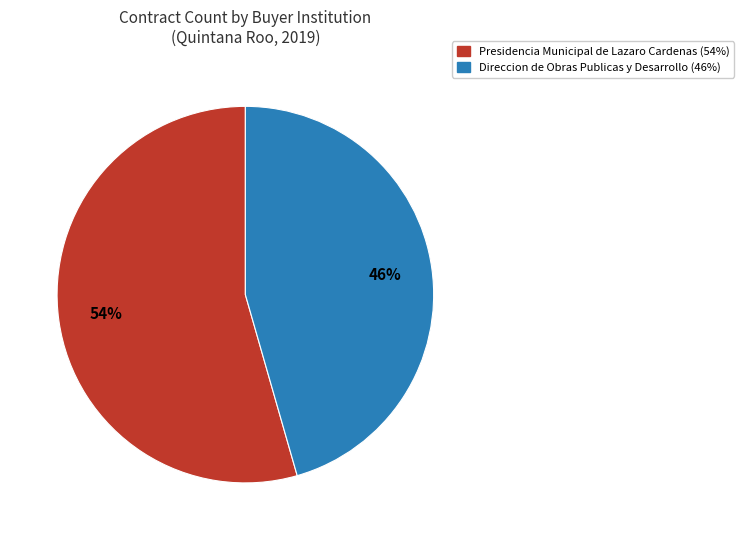

To the nearest percent, what portion does Direccion de Obras Publicas y Desarrollo represent?

46%